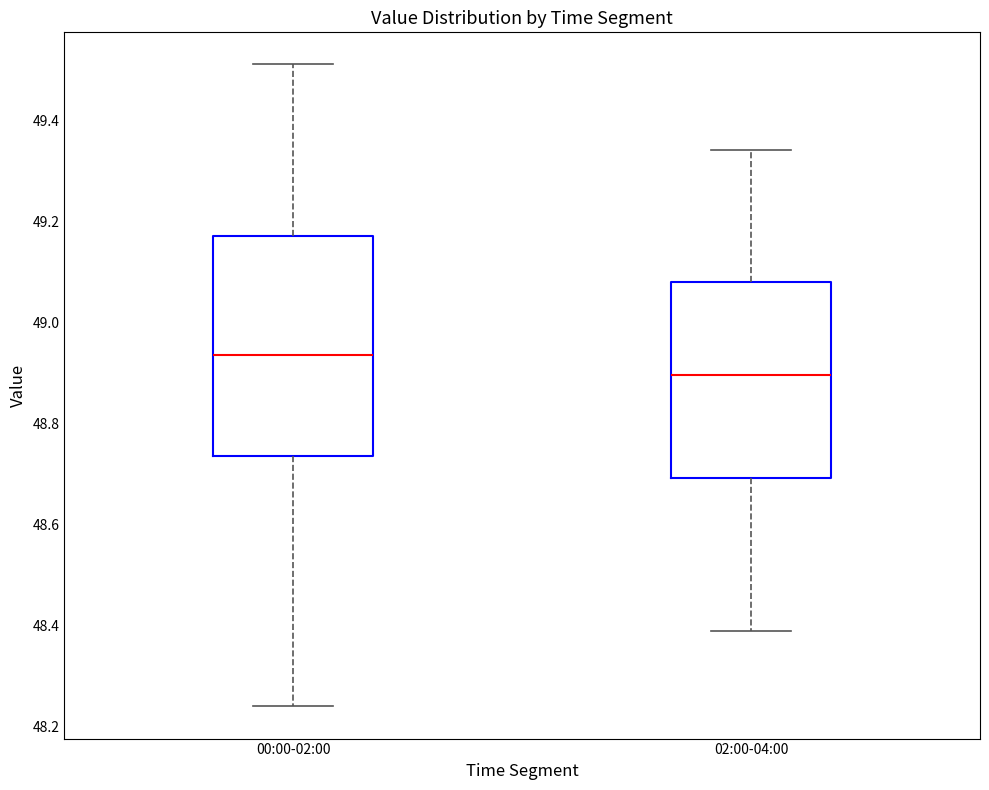

Which box's median line is the highest?

00:00-02:00